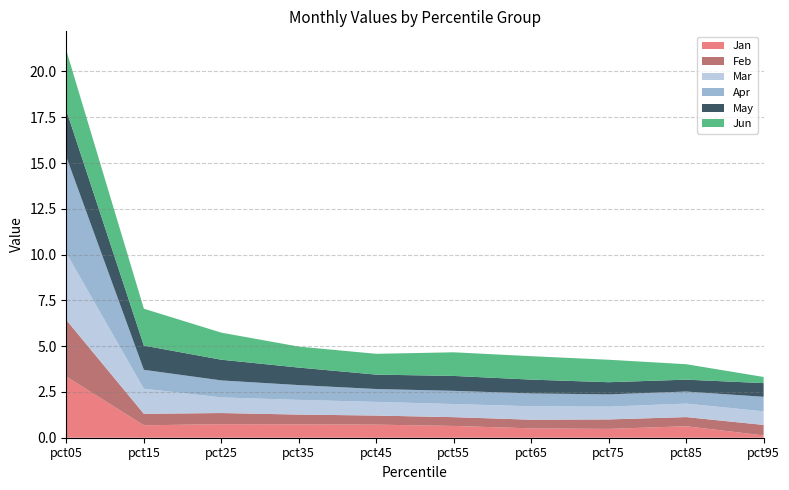

Reading right to left, what are all the values shown in this chart?

Jan: pct95=0.1	pct85=0.6	pct75=0.5	pct65=0.5	pct55=0.6	pct45=0.7	pct35=0.7	pct25=0.7	pct15=0.7	pct05=3.3
Feb: pct95=0.6	pct85=0.5	pct75=0.5	pct65=0.5	pct55=0.5	pct45=0.5	pct35=0.5	pct25=0.6	pct15=0.6	pct05=3.1
Mar: pct95=0.7	pct85=0.7	pct75=0.7	pct65=0.7	pct55=0.7	pct45=0.7	pct35=0.8	pct25=0.9	pct15=1.4	pct05=3.7
Apr: pct95=0.8	pct85=0.7	pct75=0.7	pct65=0.7	pct55=0.7	pct45=0.7	pct35=0.8	pct25=0.9	pct15=1.0	pct05=5.3
May: pct95=0.7	pct85=0.6	pct75=0.7	pct65=0.8	pct55=0.8	pct45=0.8	pct35=1.0	pct25=1.1	pct15=1.3	pct05=2.5
Jun: pct95=0.3	pct85=0.8	pct75=1.2	pct65=1.3	pct55=1.3	pct45=1.1	pct35=1.1	pct25=1.5	pct15=2.0	pct05=3.3